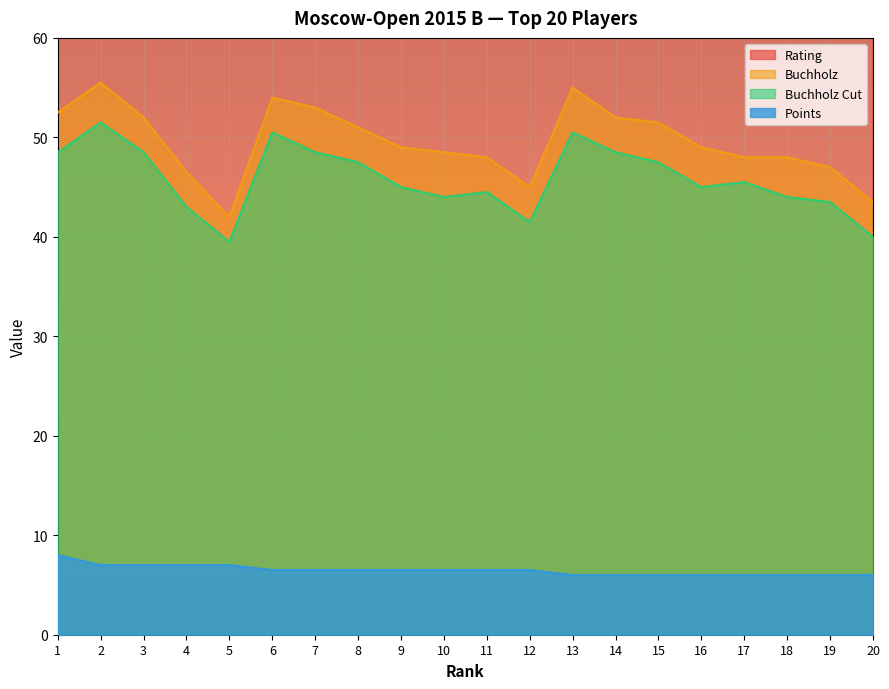

What are all the series names shown in the legend?

Rating, Buchholz, Buchholz Cut, Points